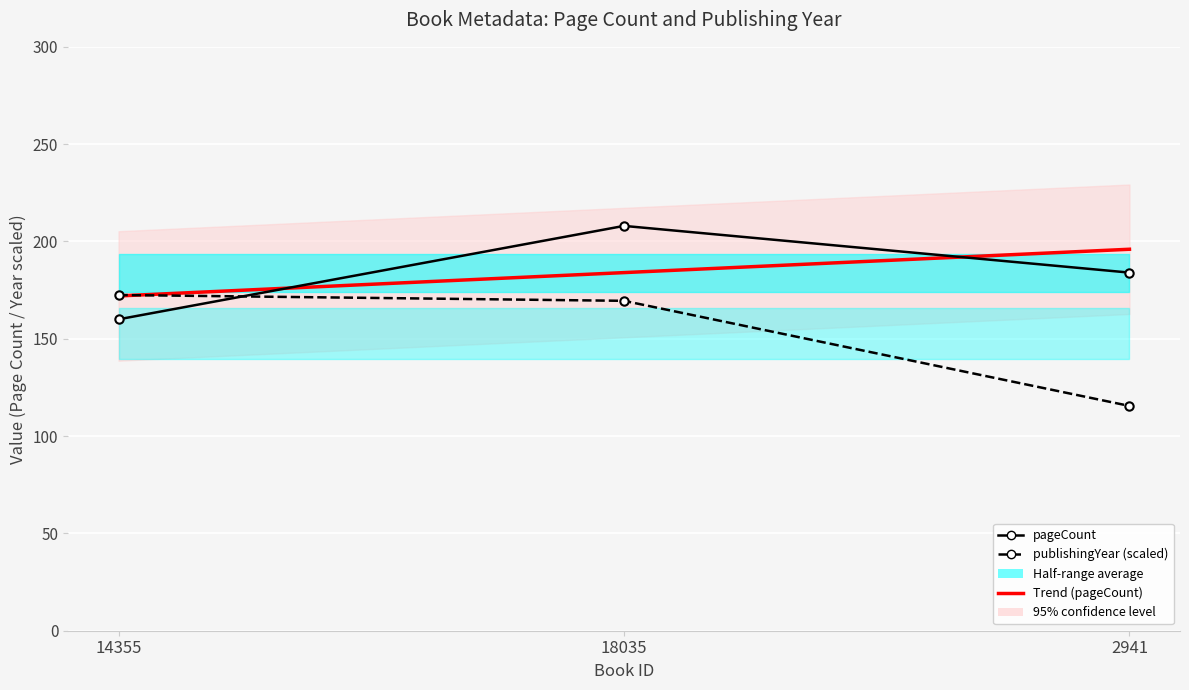

What is the spread (max minus min) of values at 18035?

38.5